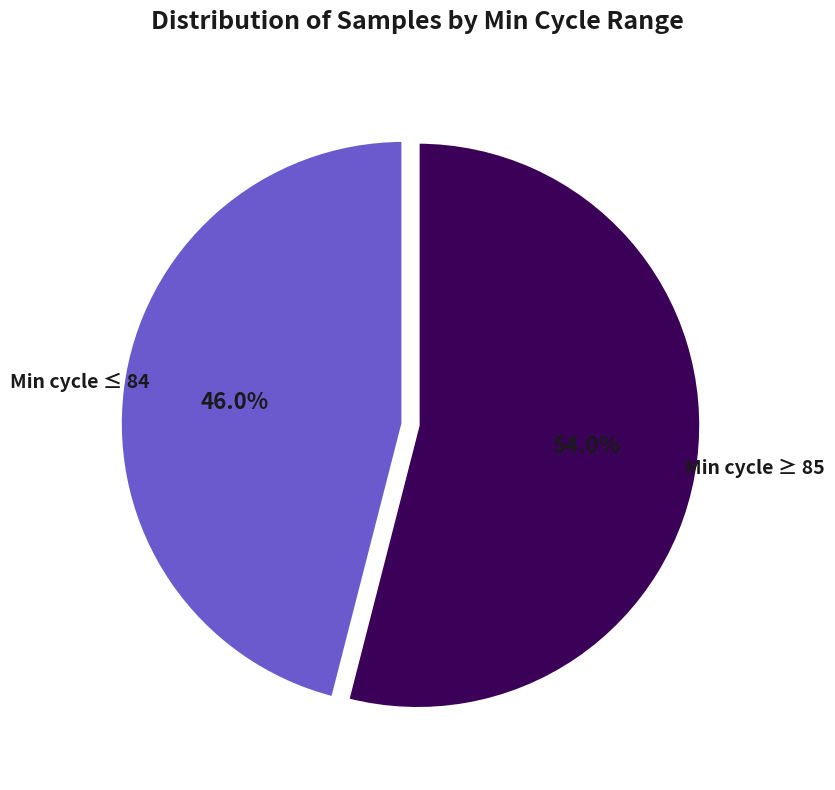

Is there a majority slice in this chart?

Yes